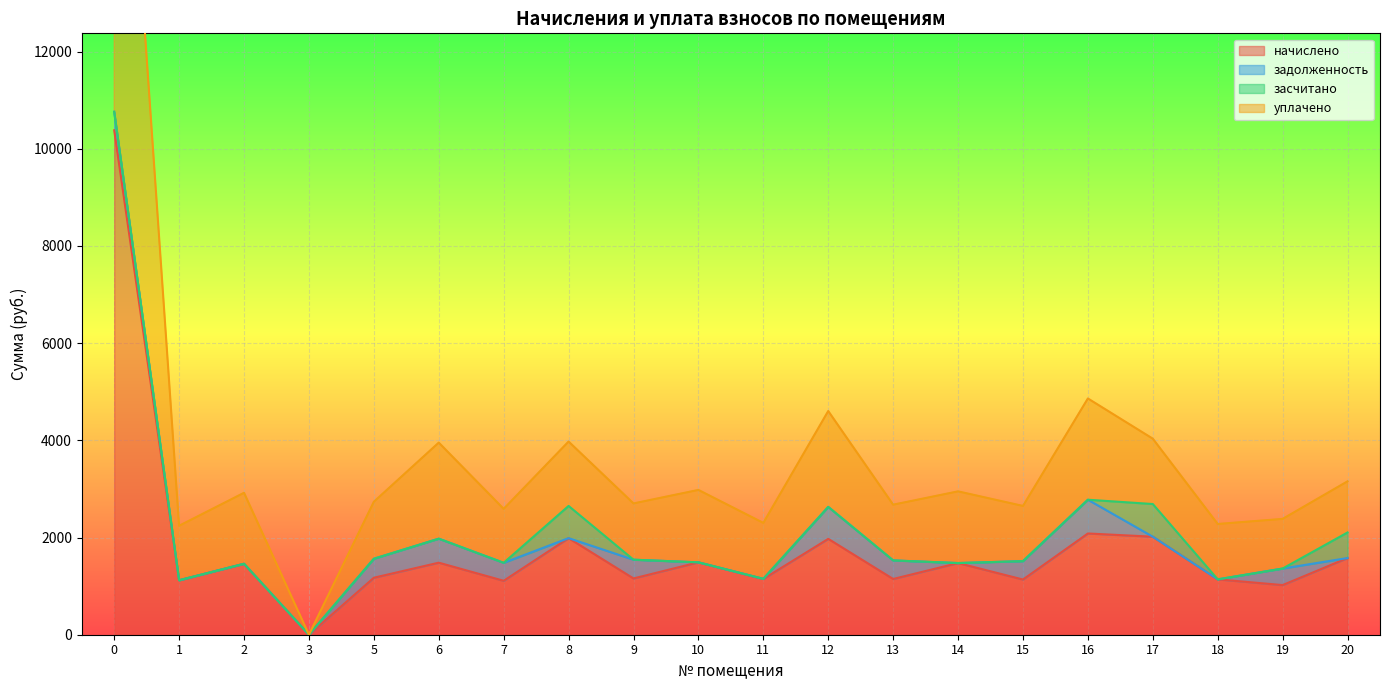

At which label is начислено closest to 5189?

16